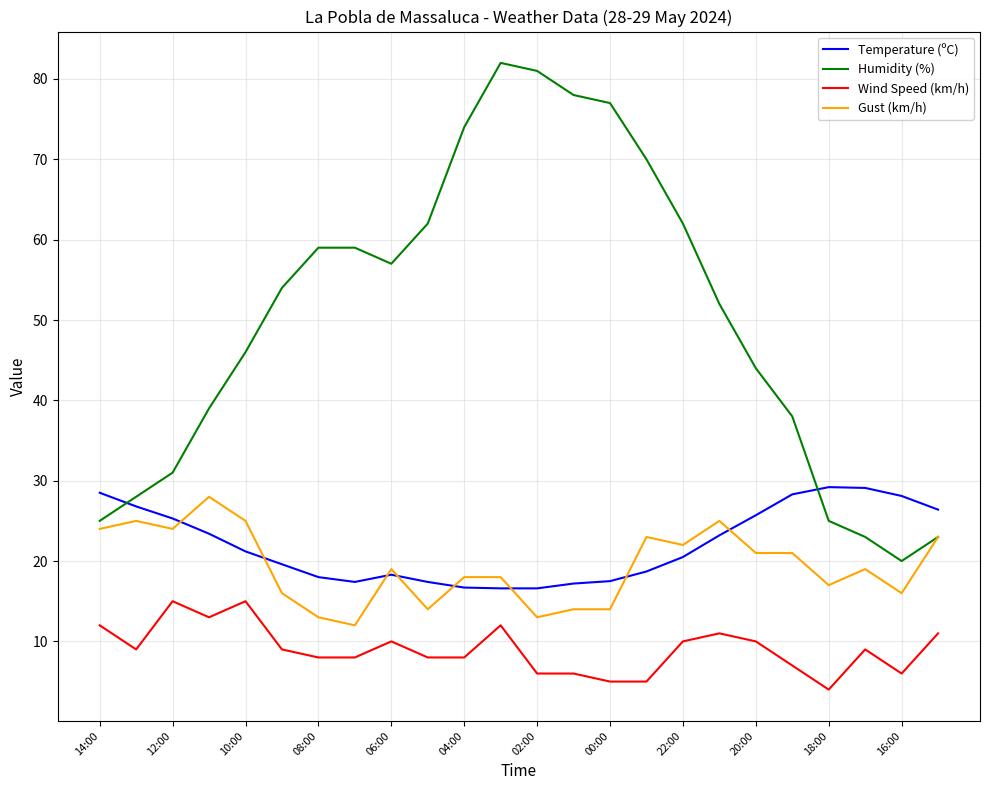

Does the chart have visible grid lines?

Yes